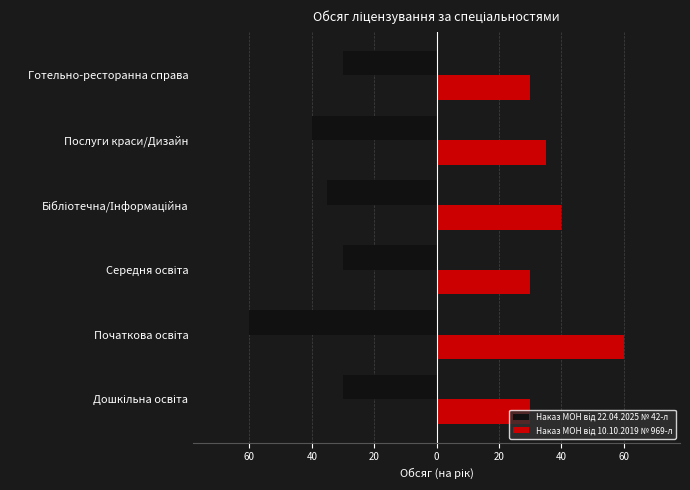

How many distinct data groups are displayed?

2